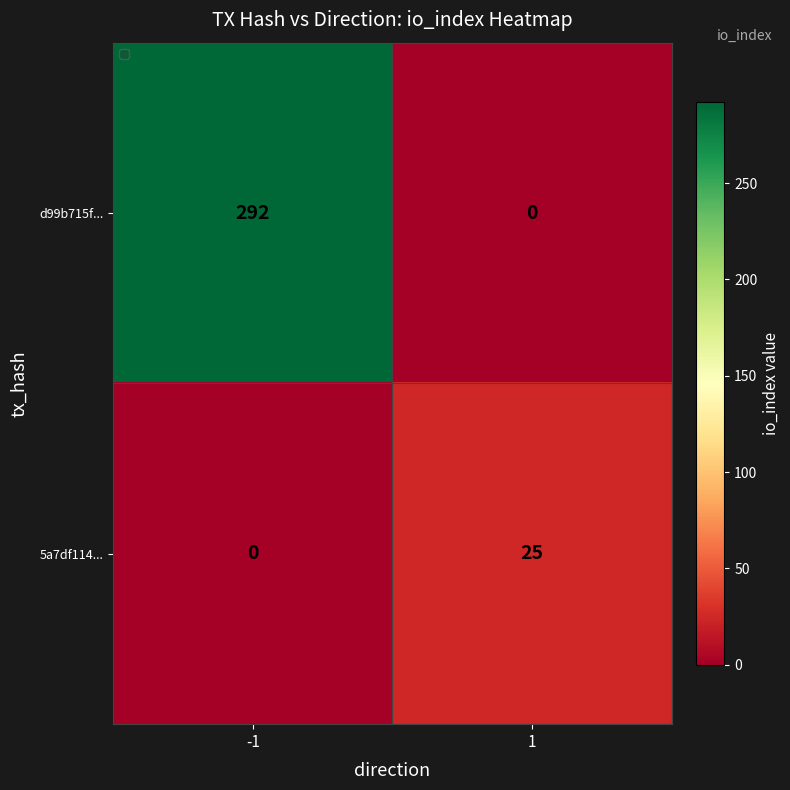

The value of 5a7df114... at -1 is 0. True or false?

True